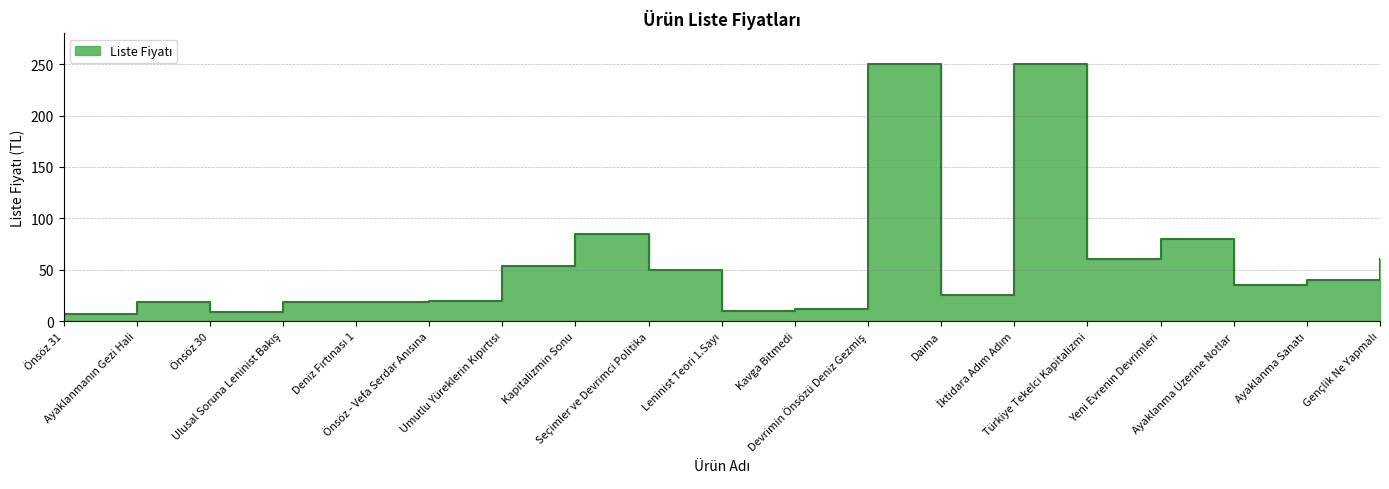

Is it true that the value at İktidara Adım Adım is 250.0?

True